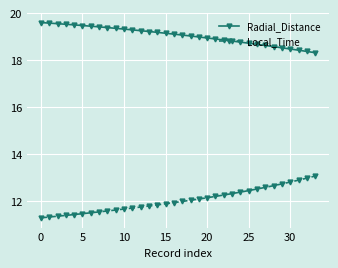

True or false: Radial_Distance and Local_Time intersect in this chart.

False